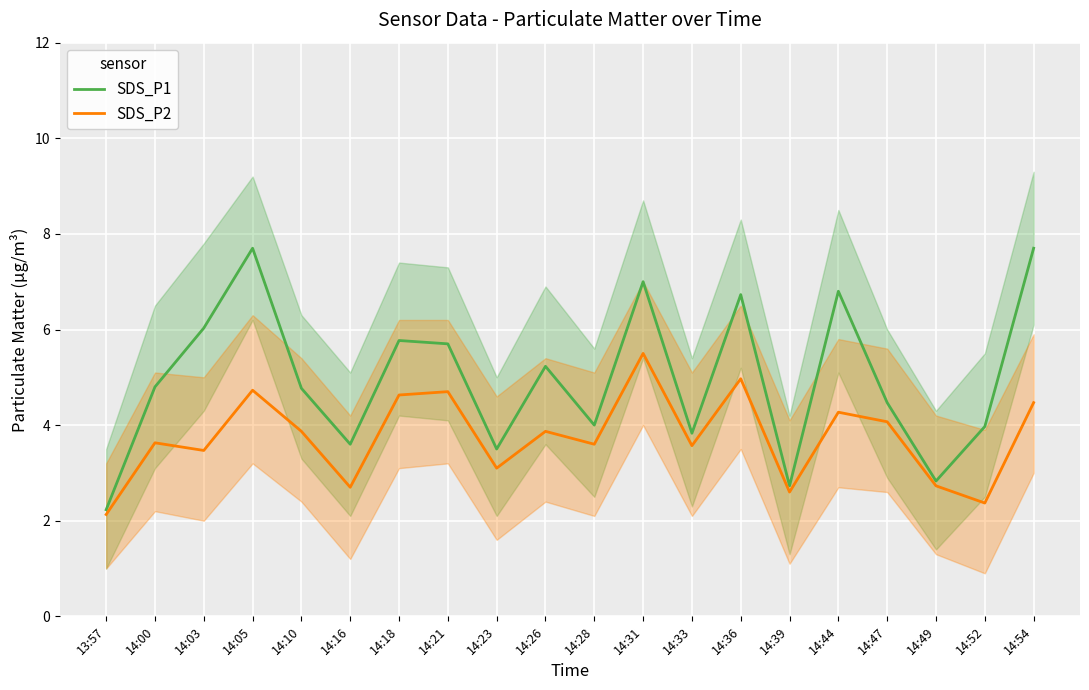

Is this an area chart (filled region under the line)?

No